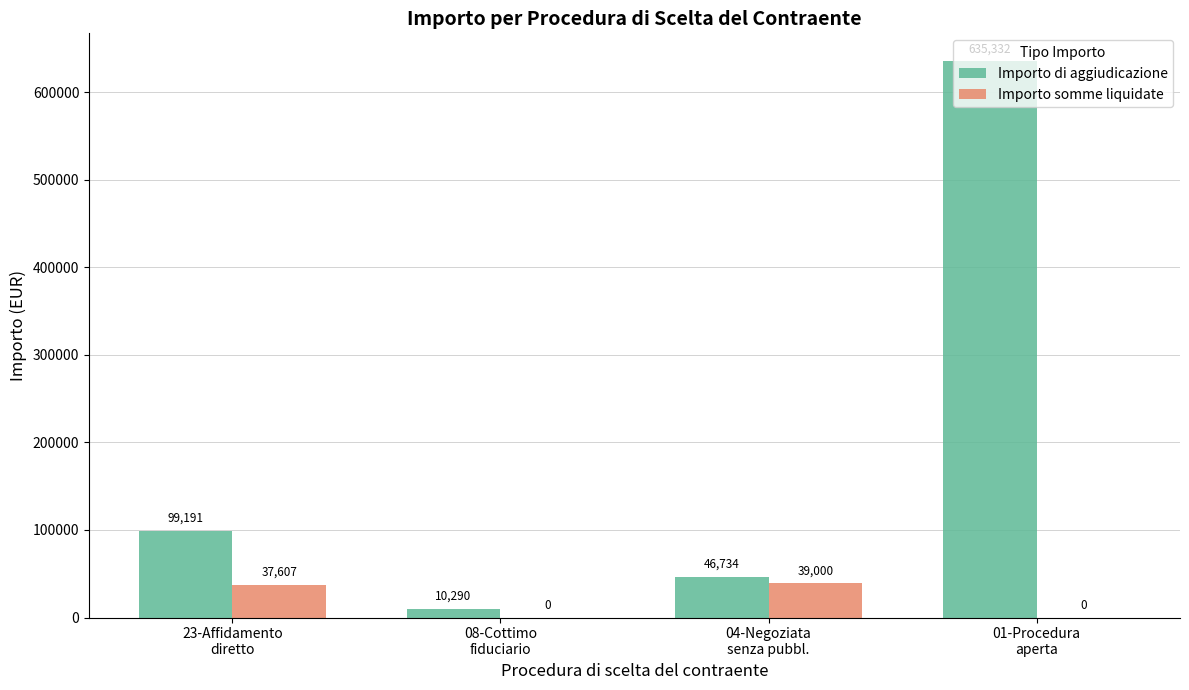

Which series has the largest range (max minus min)?

Importo di aggiudicazione